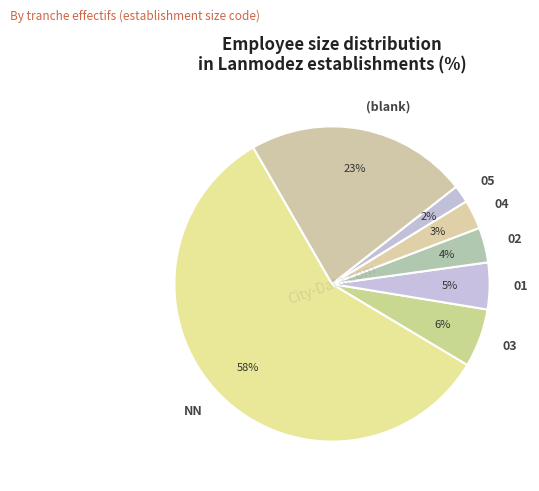

True or false: NN accounts for 58% of the total.

True